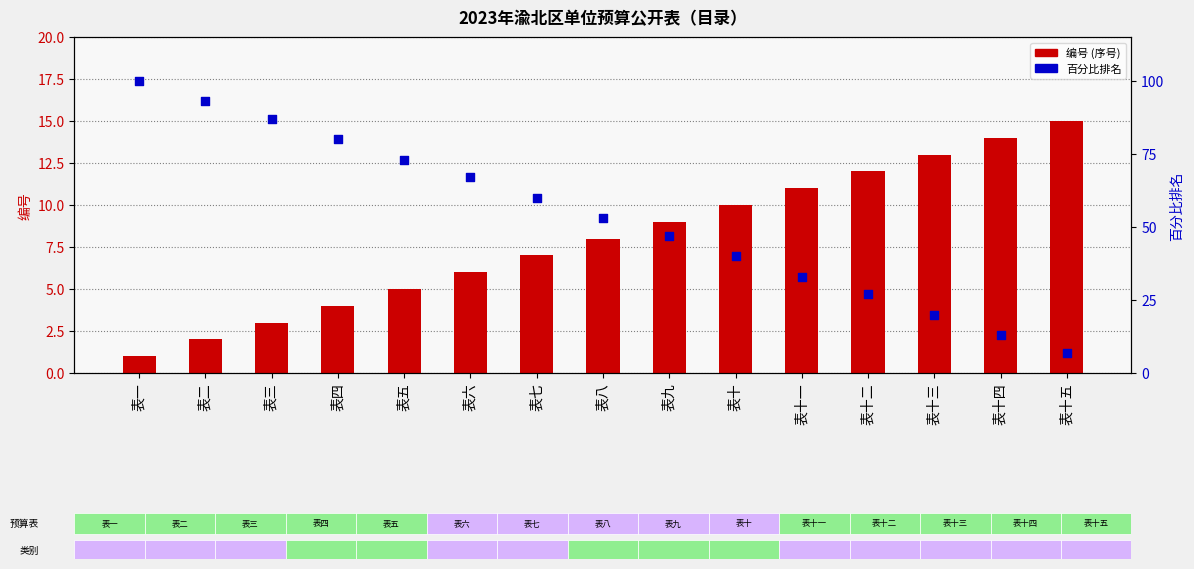

At how many categories does at least one series exceed 5?

15